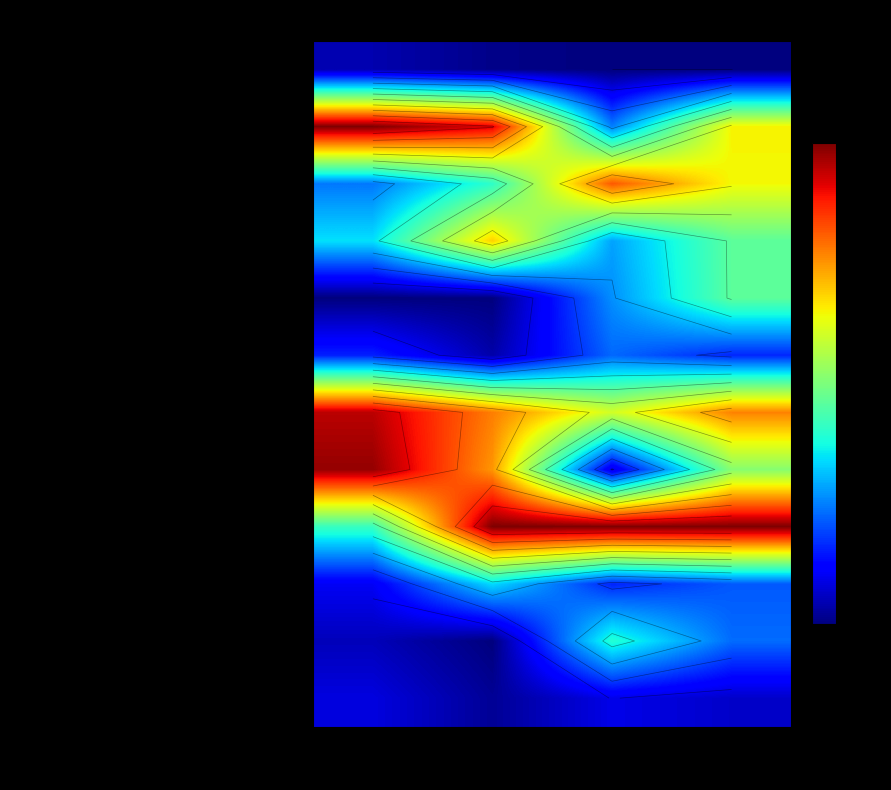

What is the approximate value of Котлета Дружба мясо-куриная at Белки?

3.1